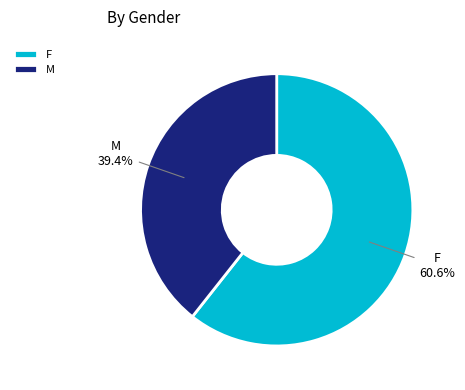

Which category has the smallest portion of the pie?

M